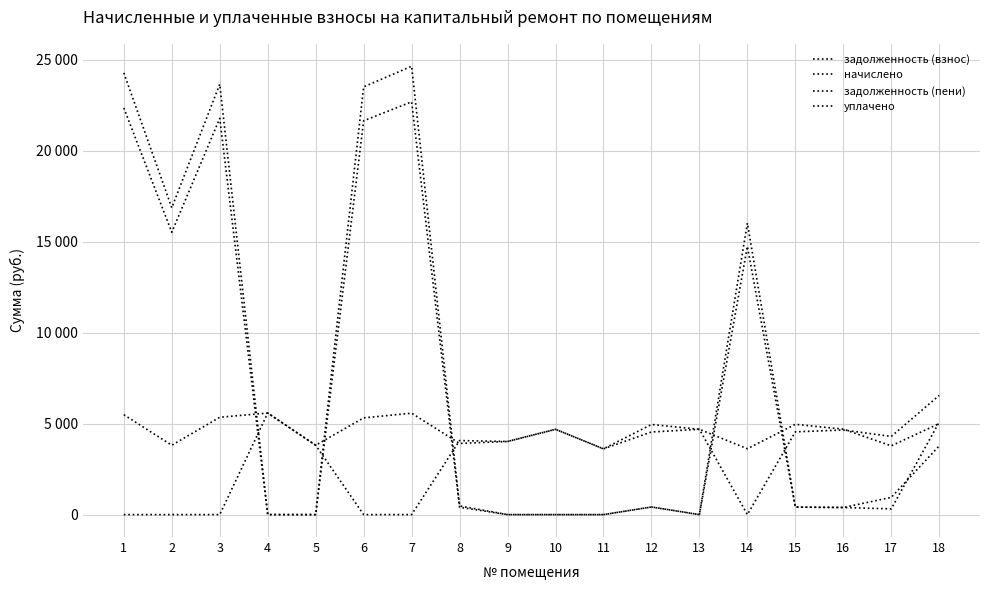

Does the chart display data point markers on the line(s)?

No